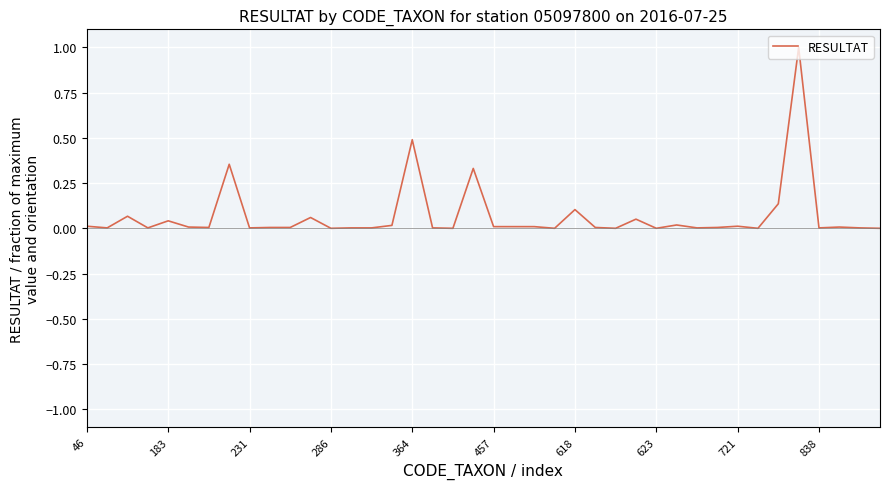

What is the difference between the maximum and minimum values?

1.0